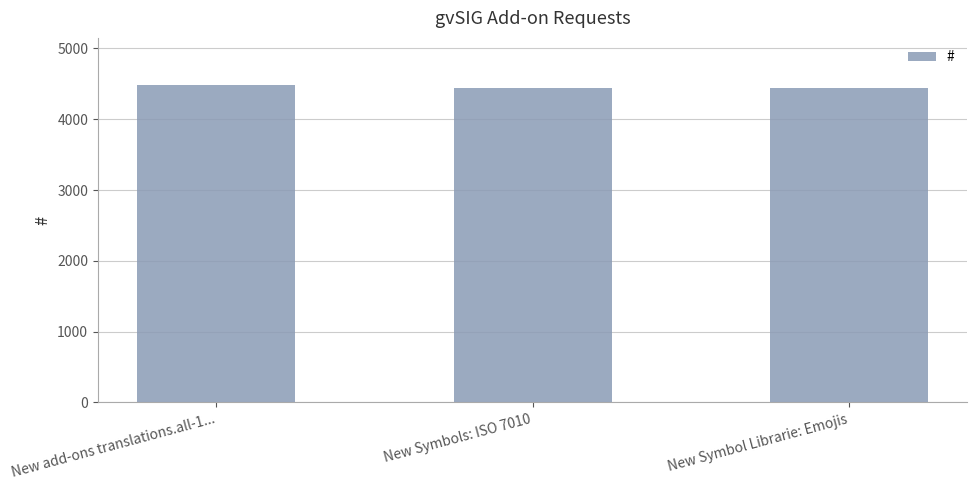

Count the number of data series in this chart.

1